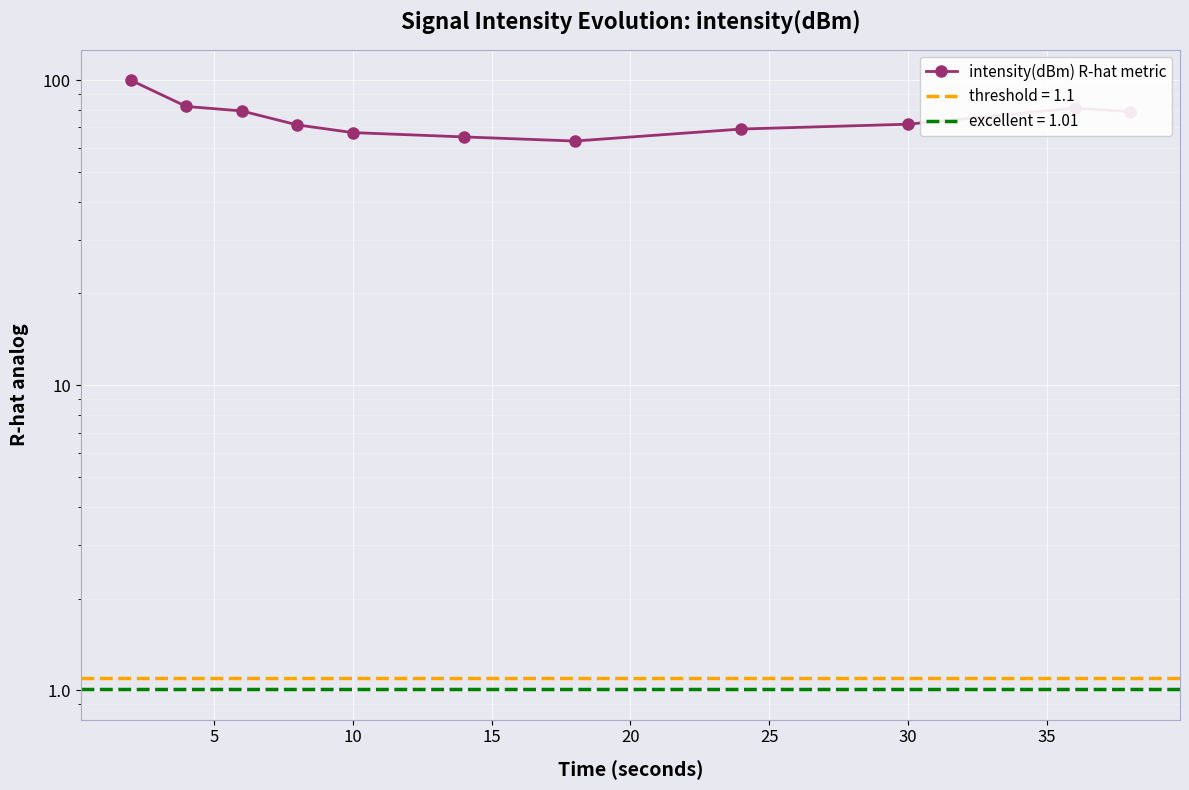

Reading left to right, what are all the values shown in this chart?

100.0	82.0	79.3	71.3	67.3	65.2	63.2	69.2	71.7	81.0	78.9